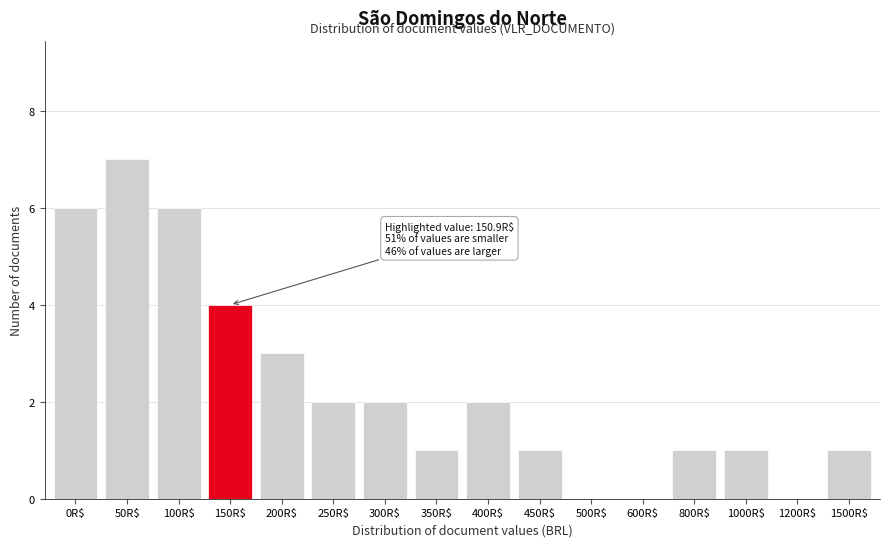

The value at 350R$ is 1. True or false?

True